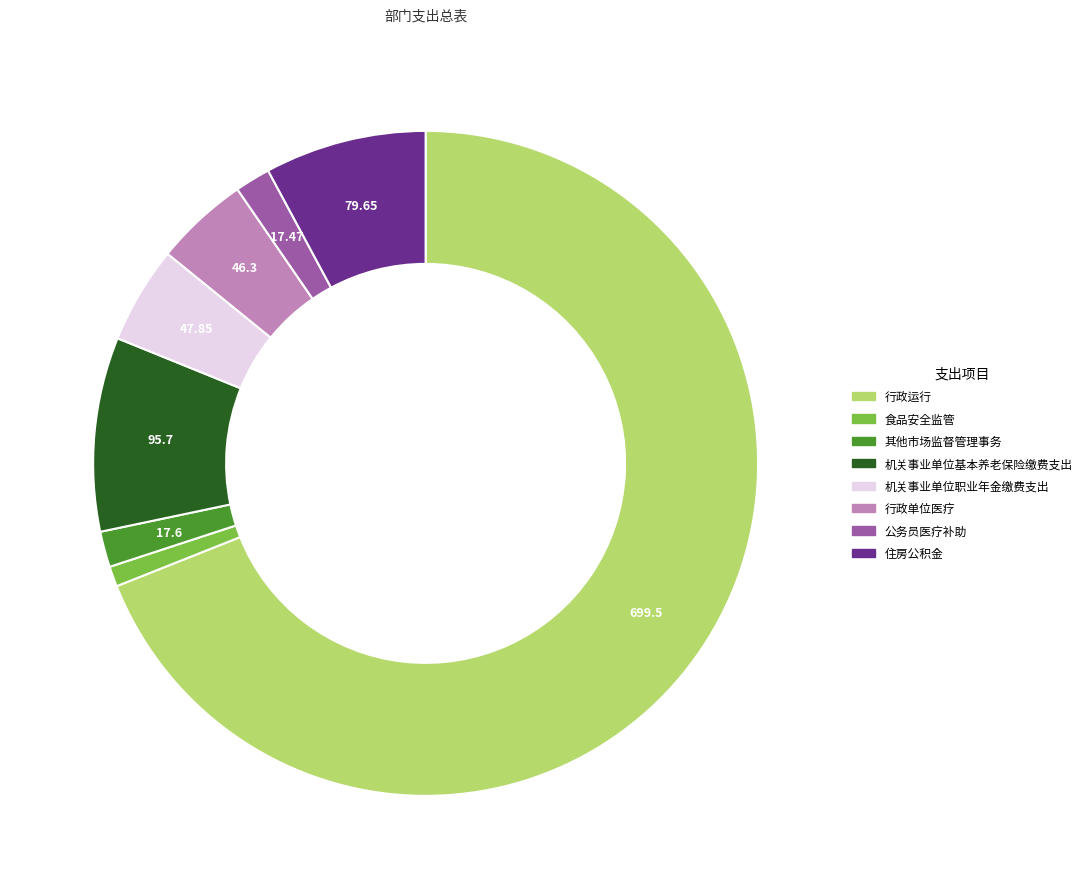

Combined, do 其他市场监督管理事务 and 行政运行 account for over 50%?

Yes